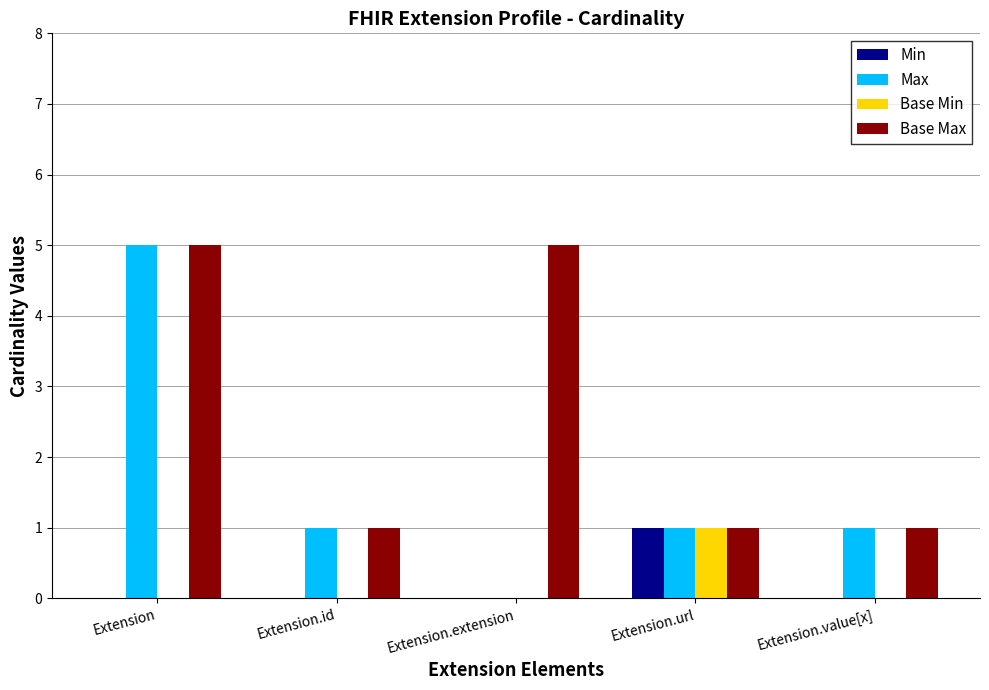

What is the highest value of the Base Max series?

5